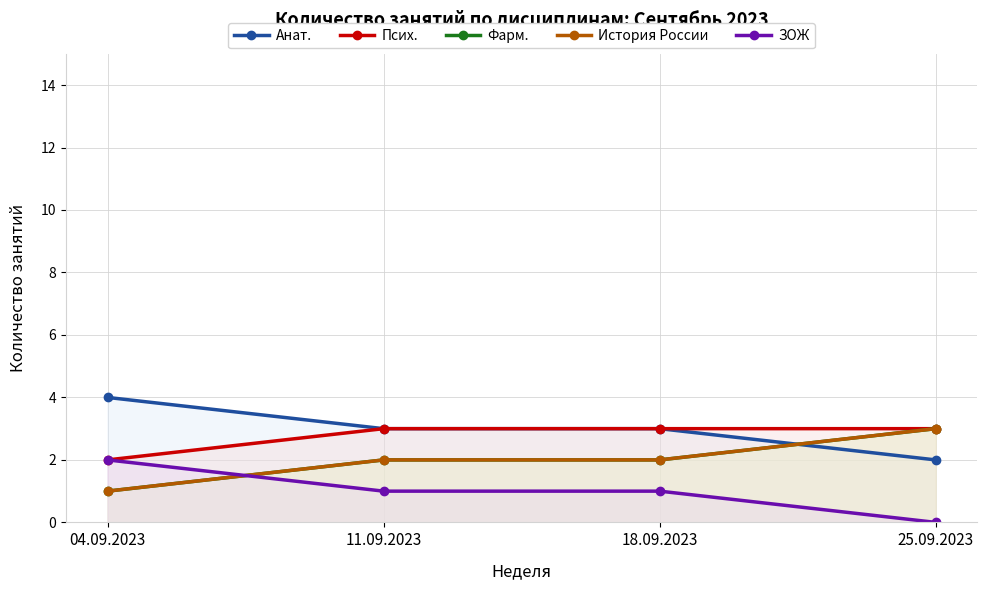

What is the sum of the ЗОЖ values at 04.09.2023 and 11.09.2023?

3